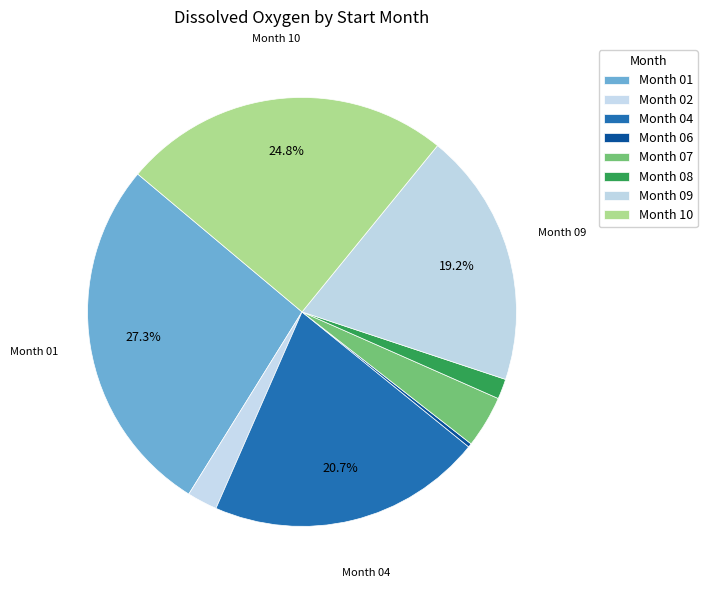

To the nearest percent, what is the difference between the largest and smallest slice percentages?

27%